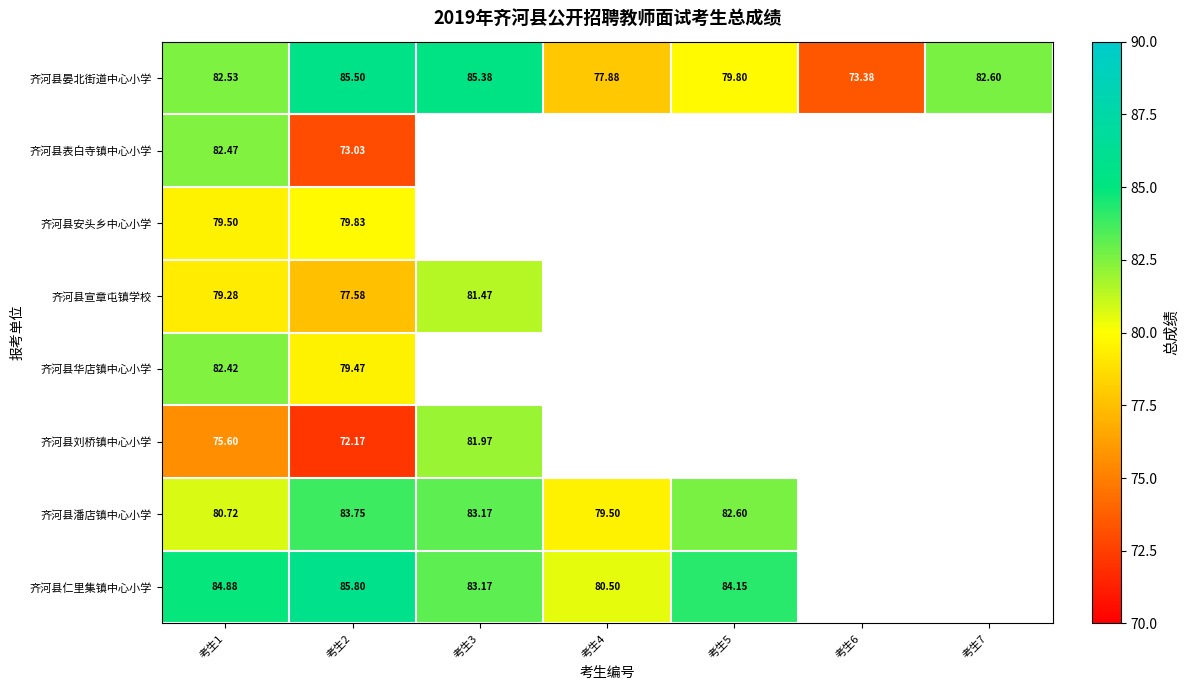

What is the sum of the 齐河县仁里集镇中心小学 values at 考生5 and 考生4?

164.7